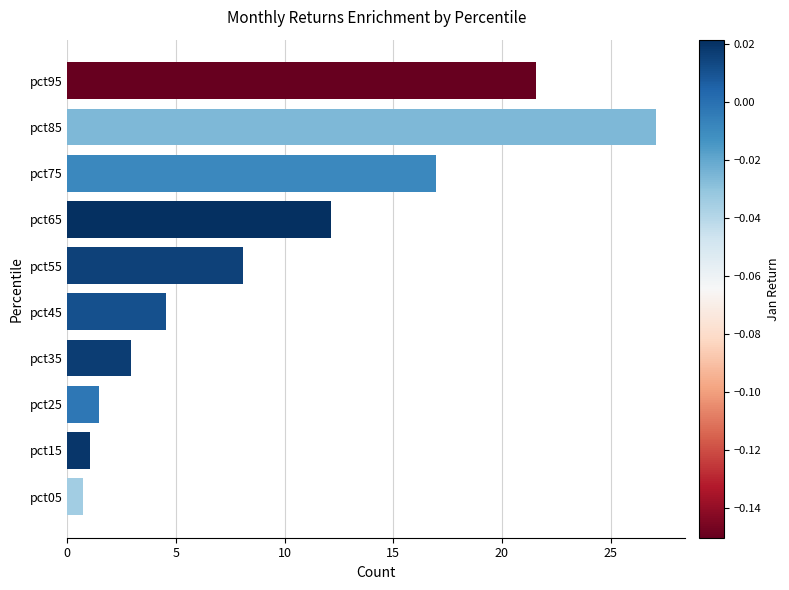

Approximately how many times larger is the value at pct85 compared to pct75?

1.6